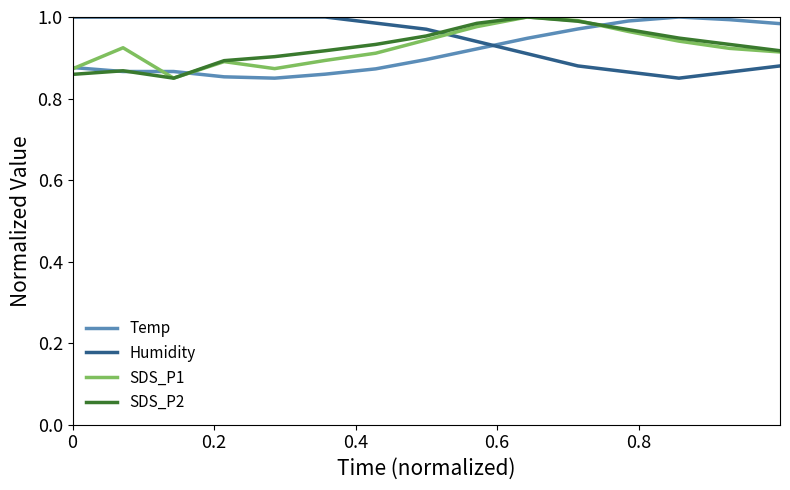

True or false: Humidity and SDS_P2 cross at least once.

True